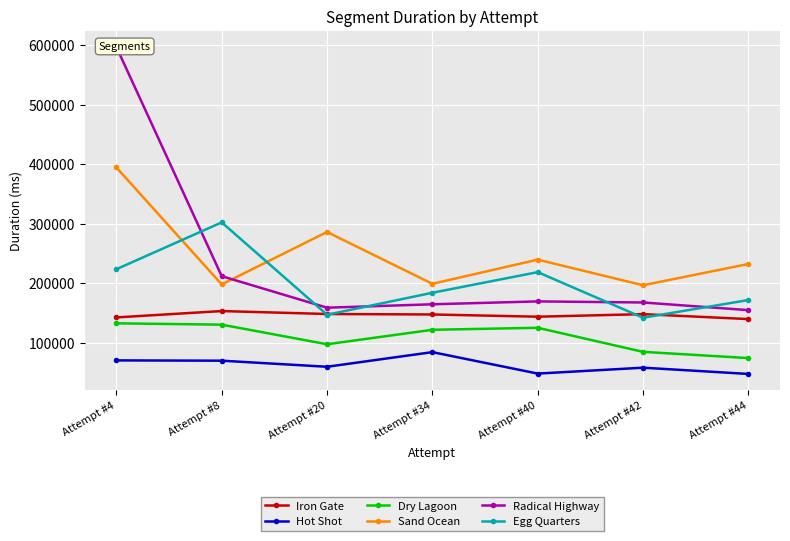

Between which two adjacent categories do Sand Ocean and Radical Highway first intersect?

Attempt #8 and Attempt #20